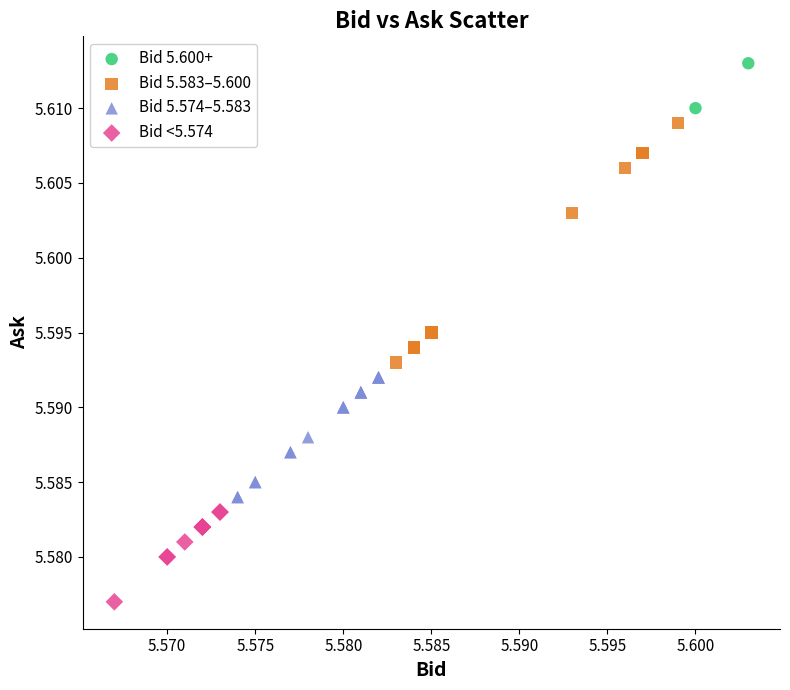

Which series has the widest spread of Y values?

Bid 5.583–5.600